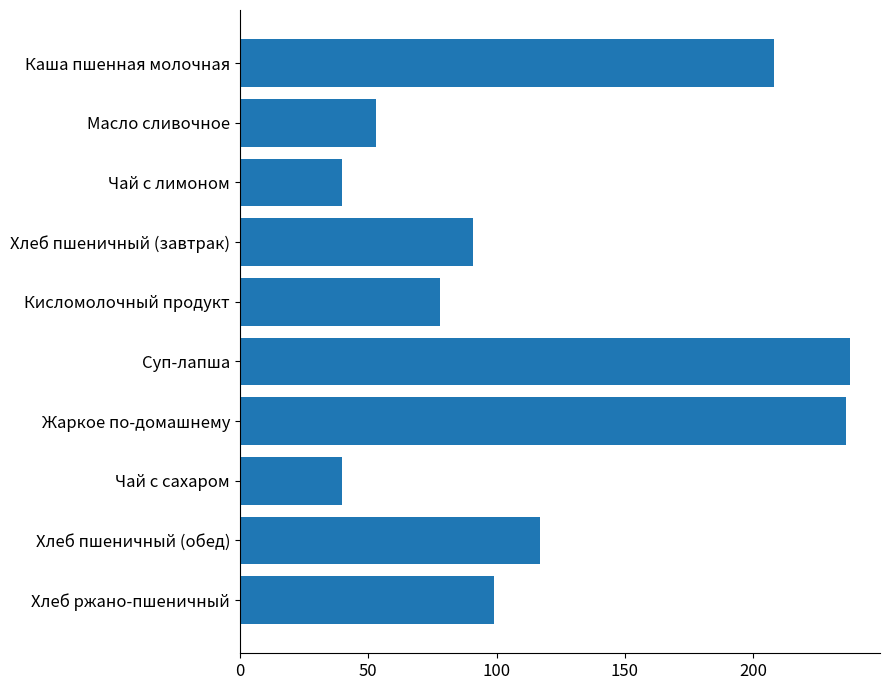

What is the label of the 9th bar from the bottom?

Масло сливочное